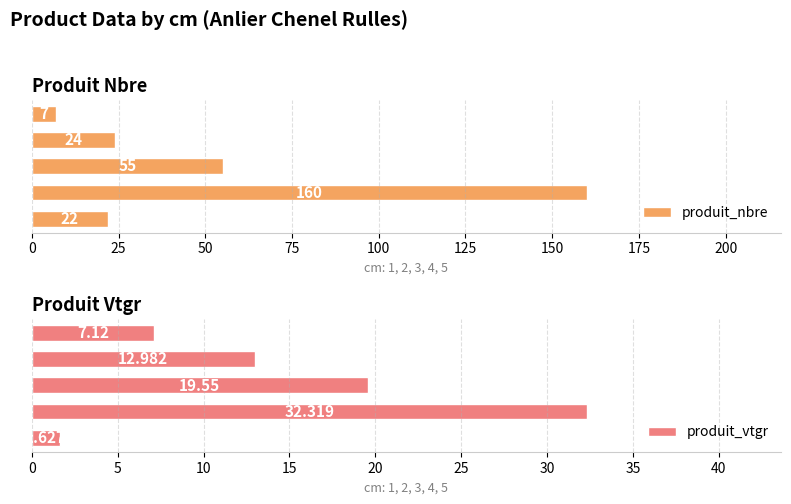

How many bars are there in each group?

2